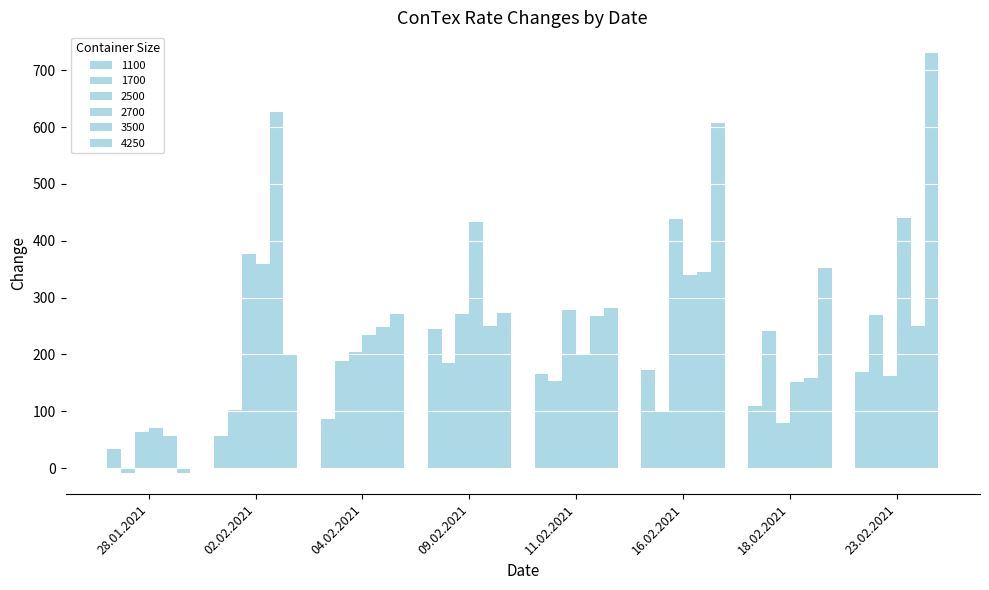

List the labels in order of 3500 value, smallest first.

28.01.2021, 18.02.2021, 04.02.2021, 09.02.2021, 23.02.2021, 11.02.2021, 16.02.2021, 02.02.2021